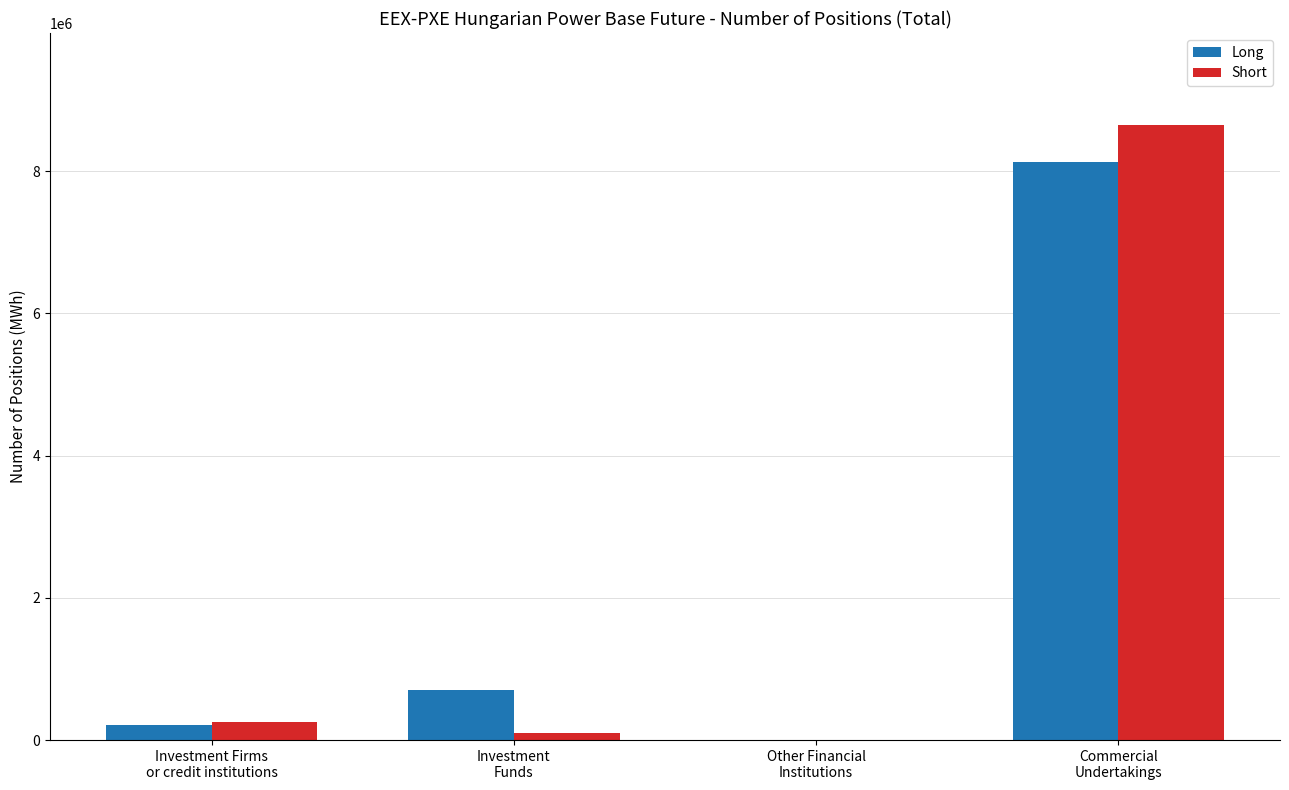

What are all the series names shown in the legend?

Long, Short